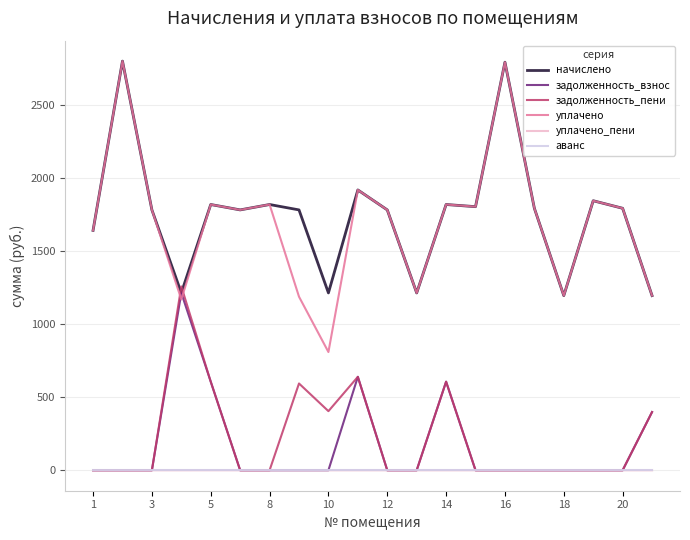

What is the maximum value for уплачено?

2798.4